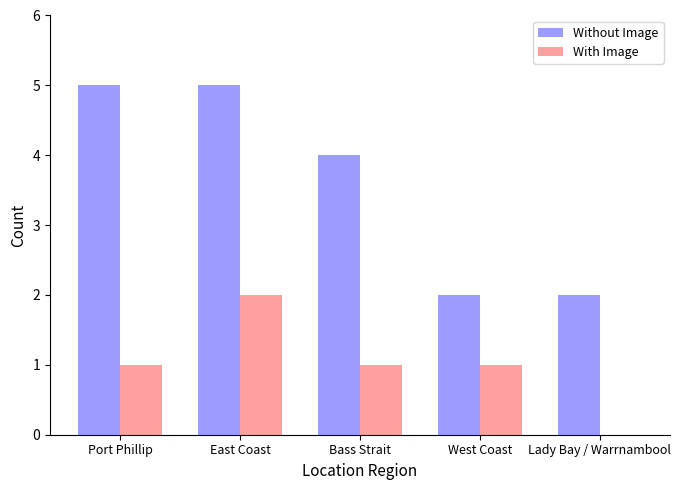

The Without Image series shows 4 at Bass Strait. True or false?

True